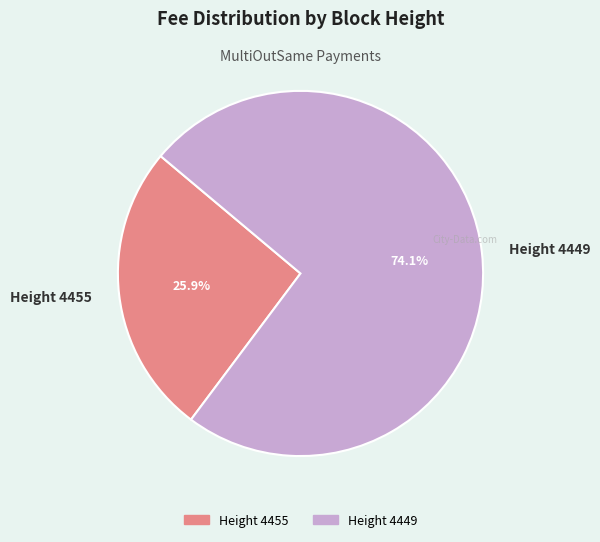

To the nearest percent, what is the difference between the largest and smallest slice percentages?

48%